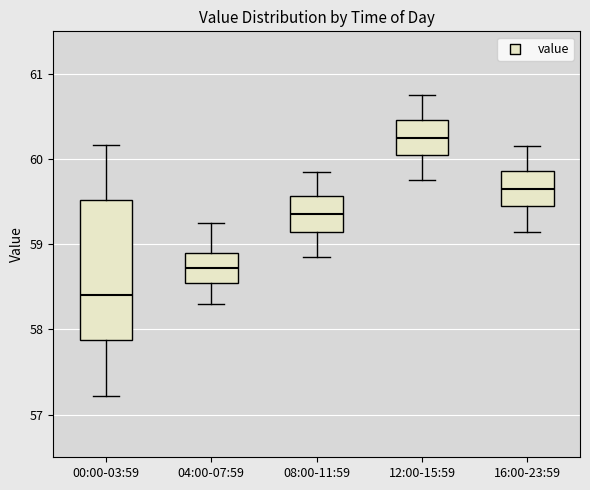

Reading left to right, transcribe this box plot: for each box, give where its median line is, the range the box spans, and where its two whiskers end, as read against the y-axis. The values are not printed on the chart, so give them approximately, as read against the axis.

00:00-03:59: median 58.4, box 57.9 to 59.5, whiskers 57.2 to 60.2
04:00-07:59: median 58.7, box 58.6 to 58.9, whiskers 58.3 to 59.3
08:00-11:59: median 59.4, box 59.2 to 59.6, whiskers 58.9 to 59.9
12:00-15:59: median 60.3, box 60.1 to 60.5, whiskers 59.8 to 60.8
16:00-23:59: median 59.7, box 59.5 to 59.9, whiskers 59.2 to 60.2